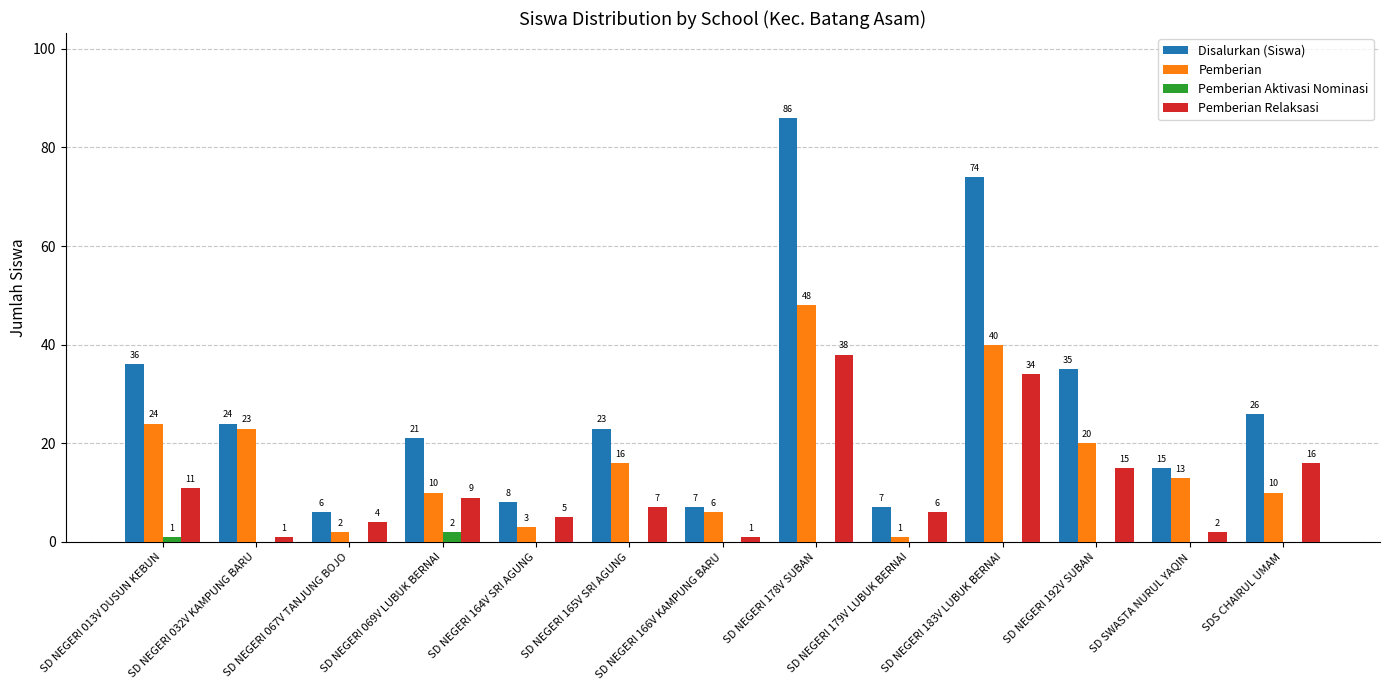

What is the highest value of the Pemberian series?

48